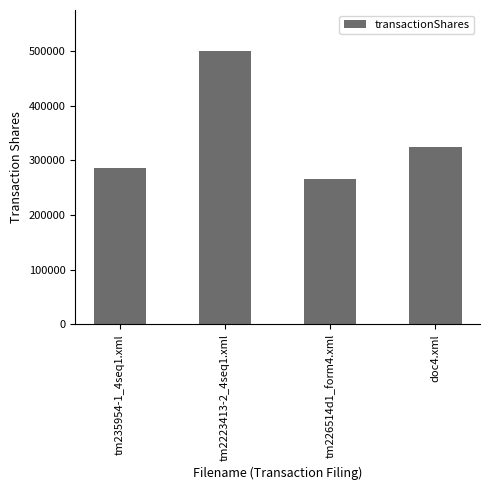

What is the greatest value displayed?

500000